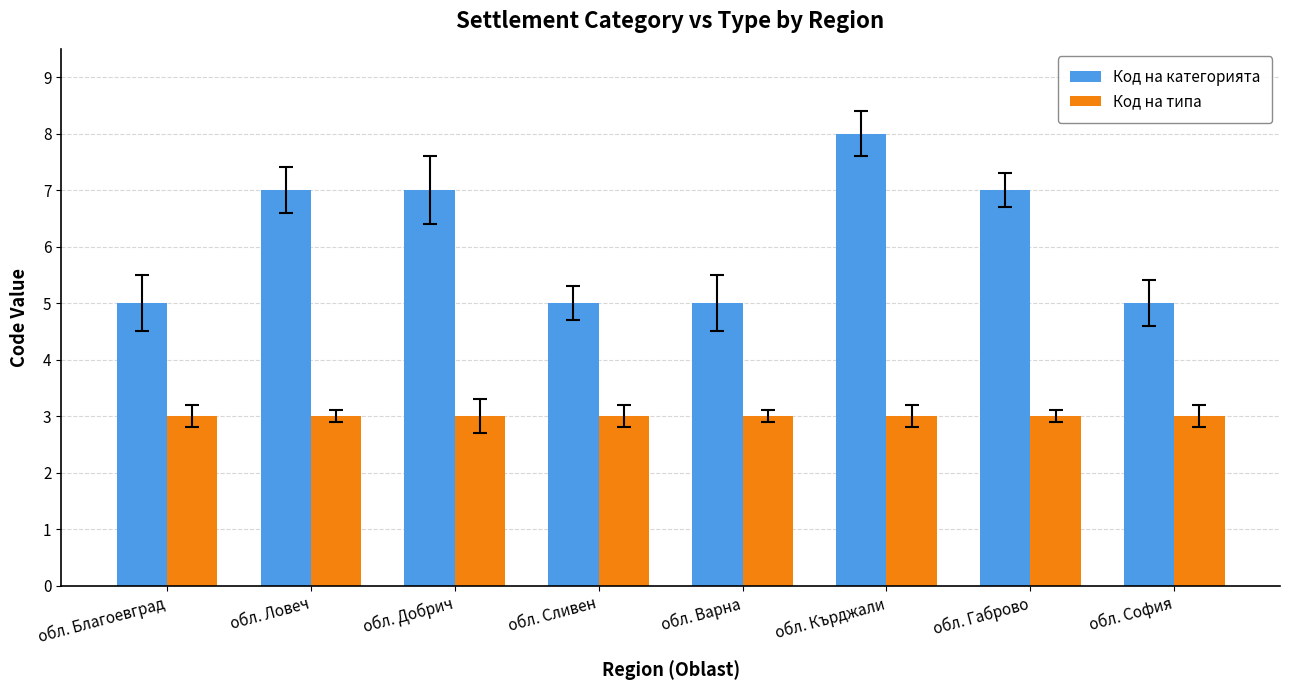

What is the label of the 6th bar from the right?

обл. Добрич